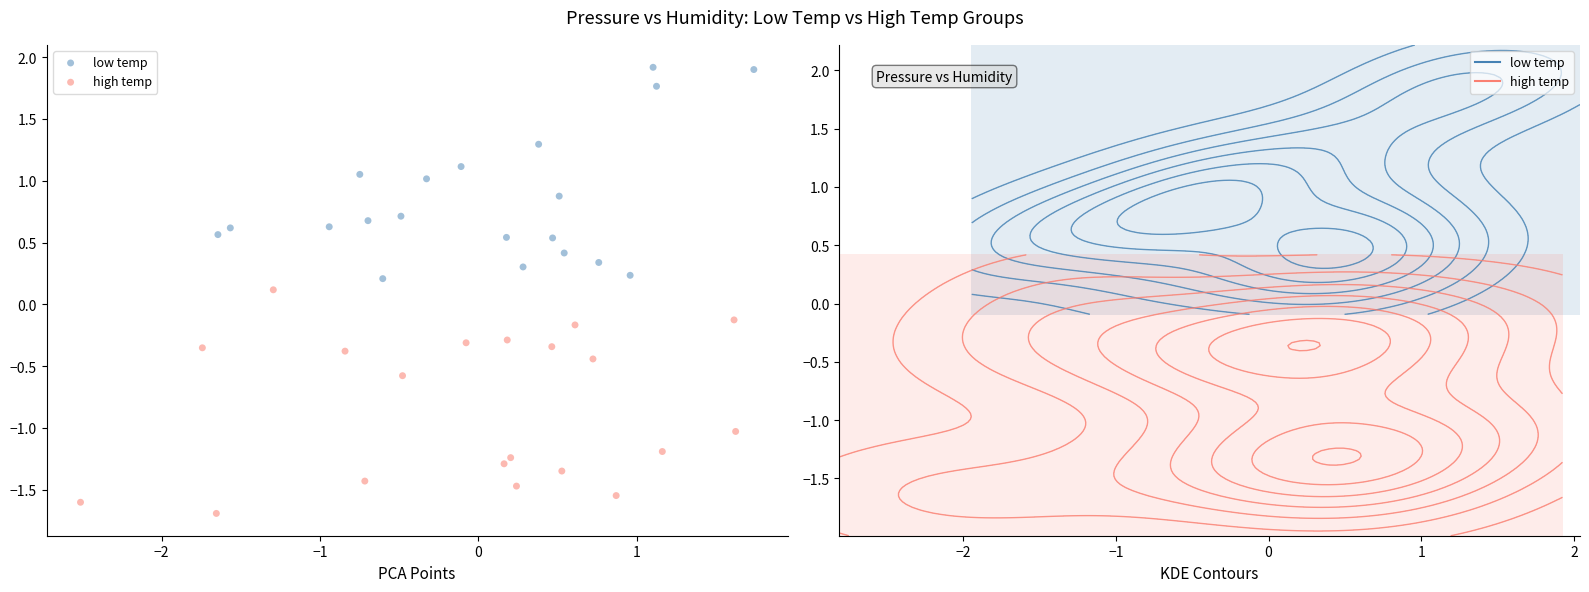

Which series reaches the maximum Y coordinate?

low temp